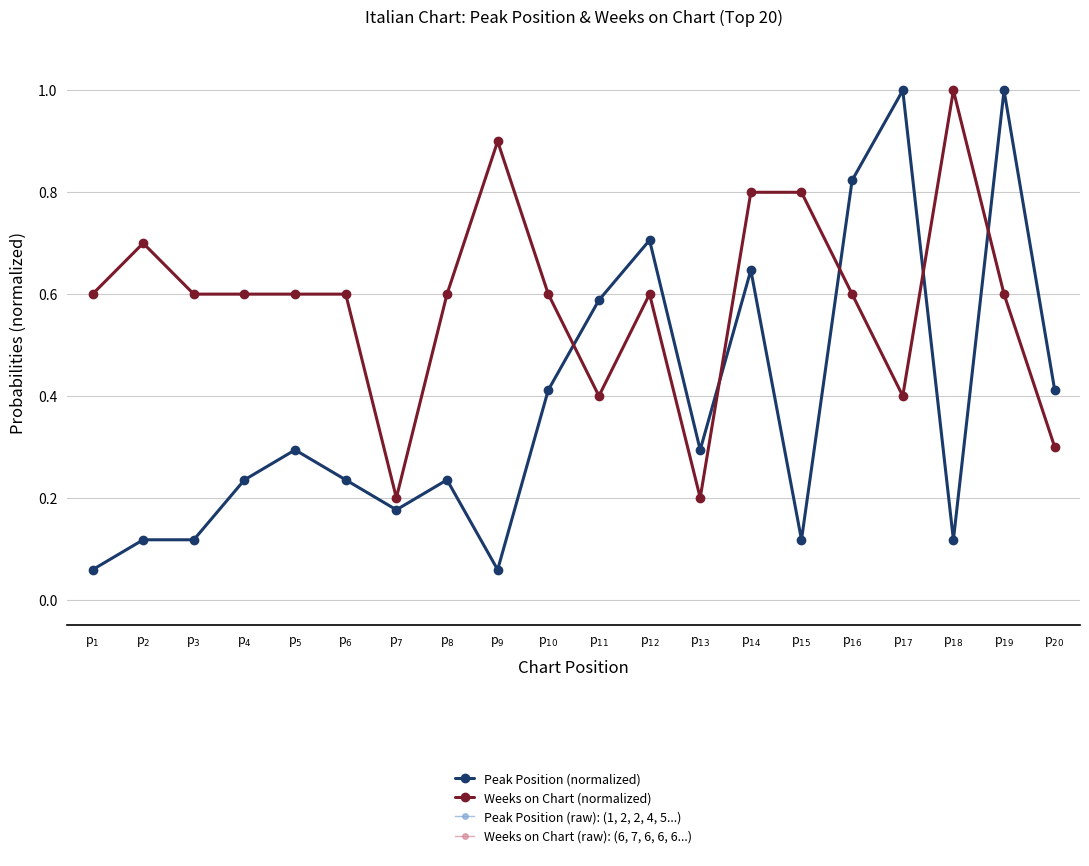

Is this an area chart (filled region under the line)?

No